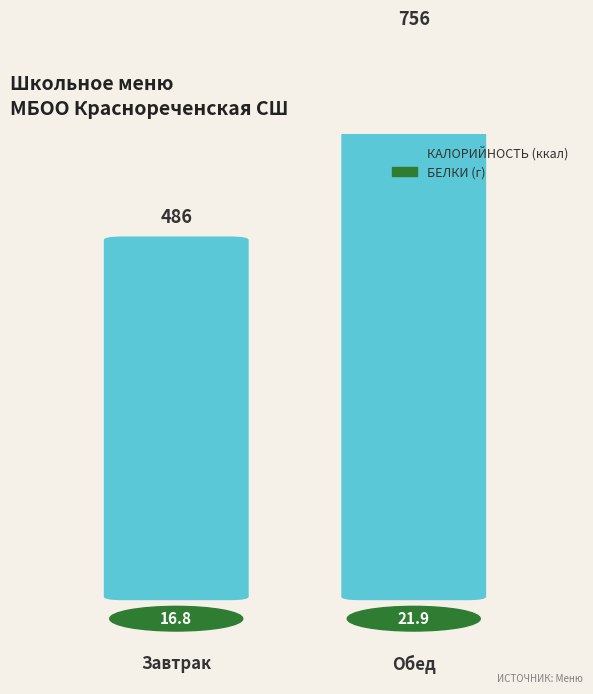

What is the label of the 1st bar from the left?

Завтрак